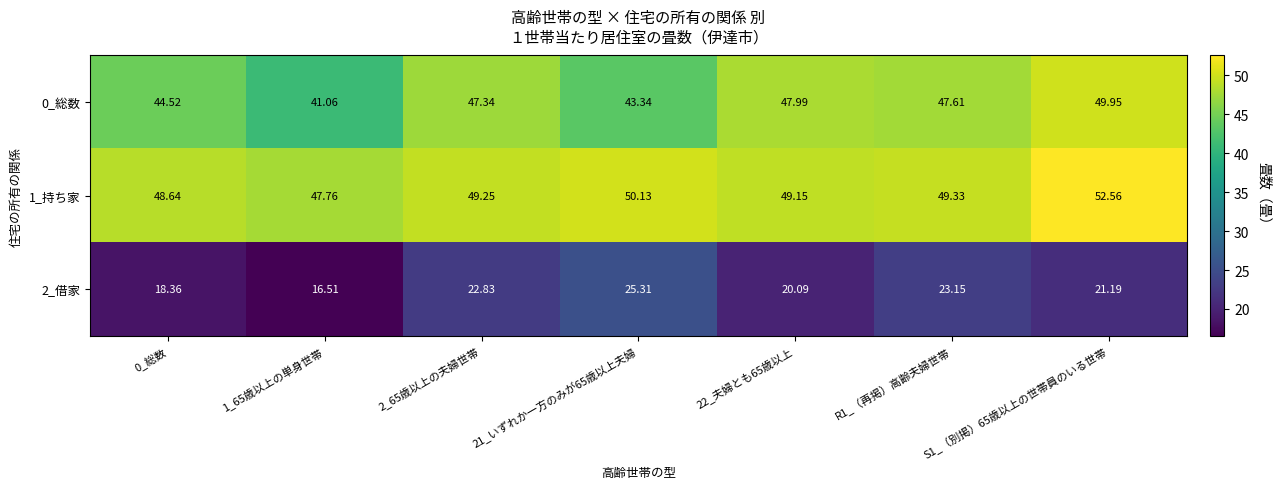

Is the value of 1_持ち家 at 22_夫婦とも65歳以上 greater than the value of 2_借家 at 2_65歳以上の夫婦世帯?

Yes